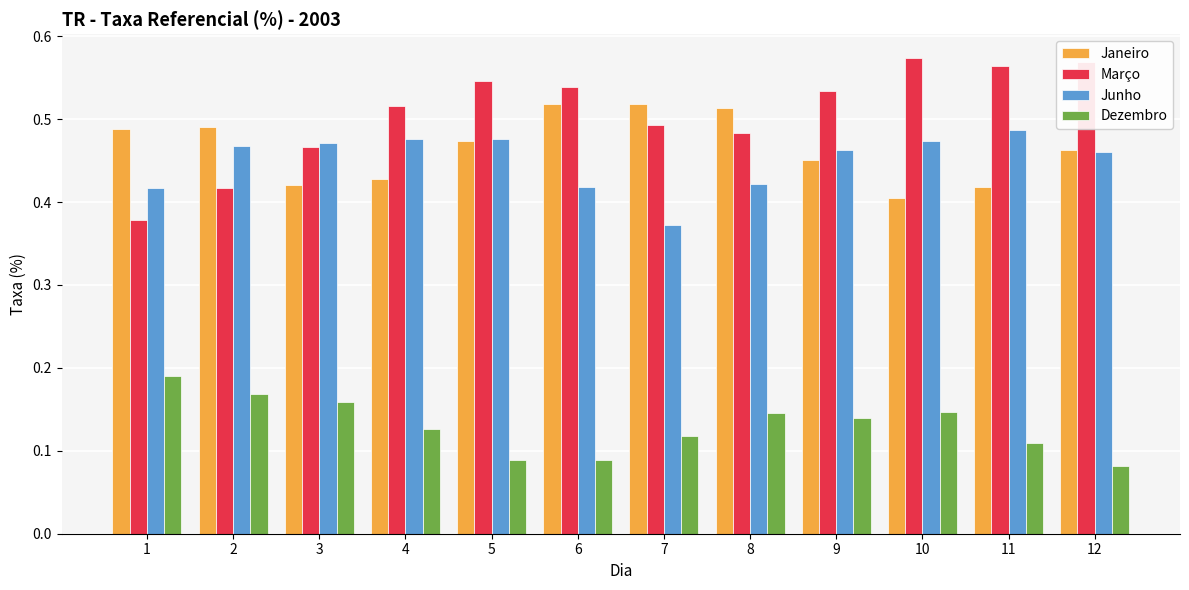

At which label is Junho closest to 0?

7